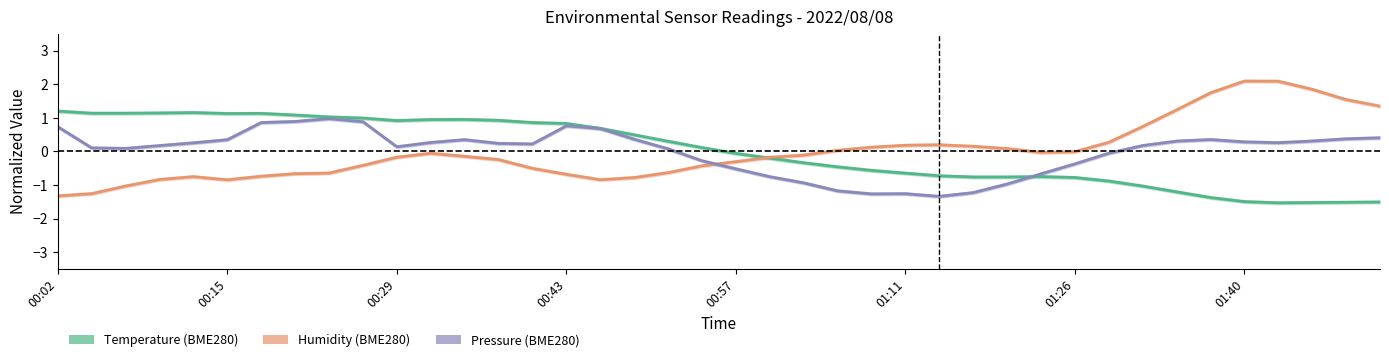

What is the value of the Pressure point at the 17th from the left?

0.7